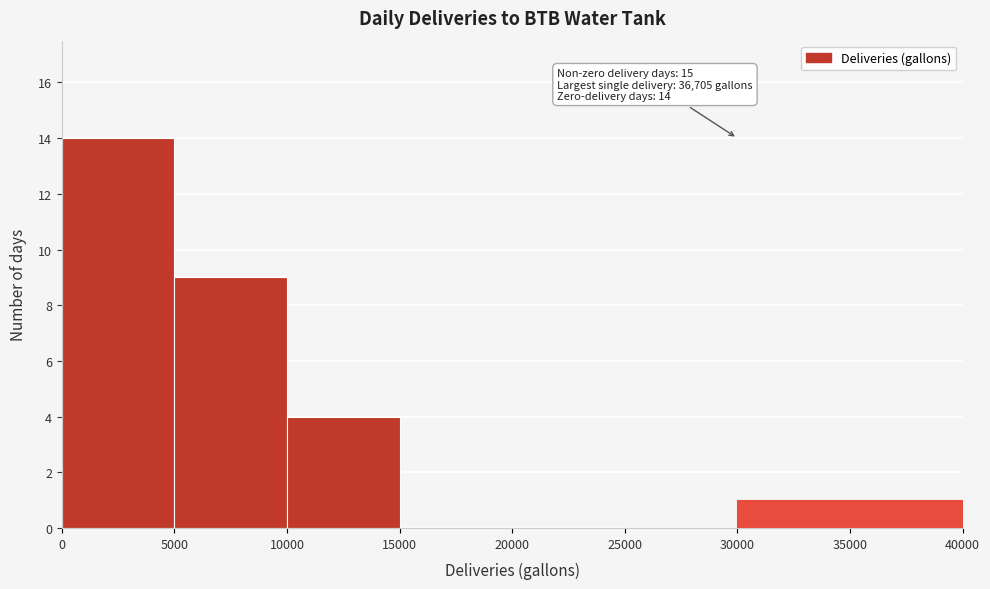

Over which range of the x-axis is the bar tallest?

0 to 5000